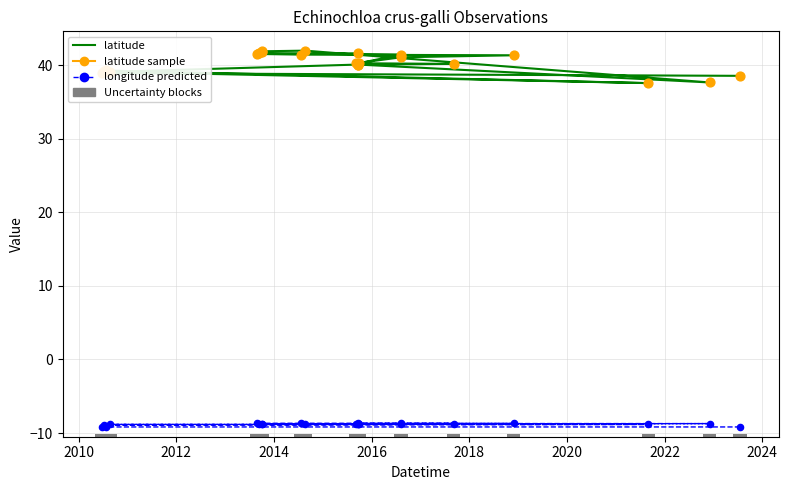

At how many categories does at least one series exceed -3?

22